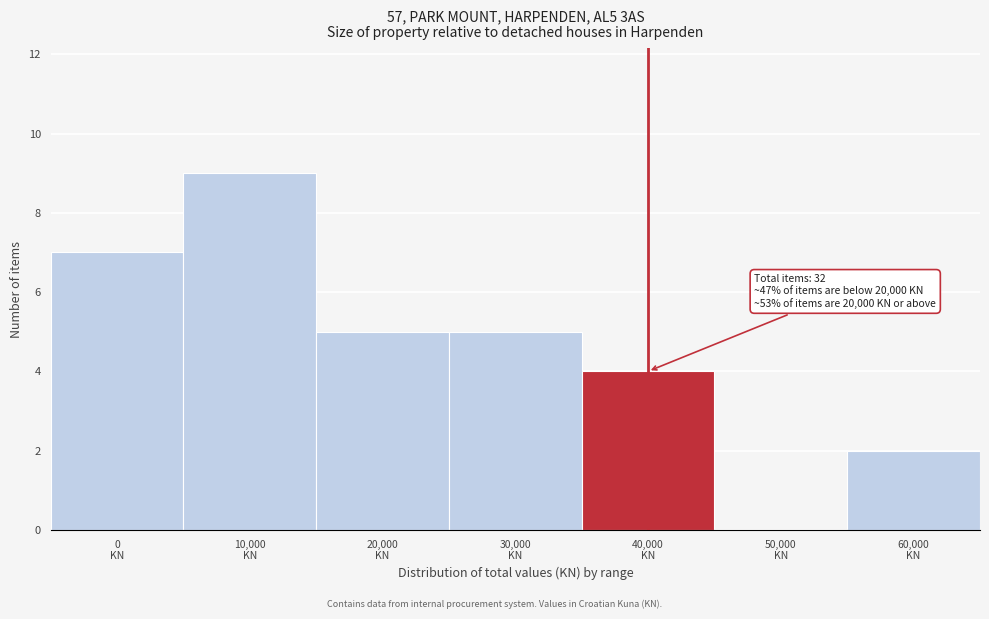

What is the greatest value displayed?

9